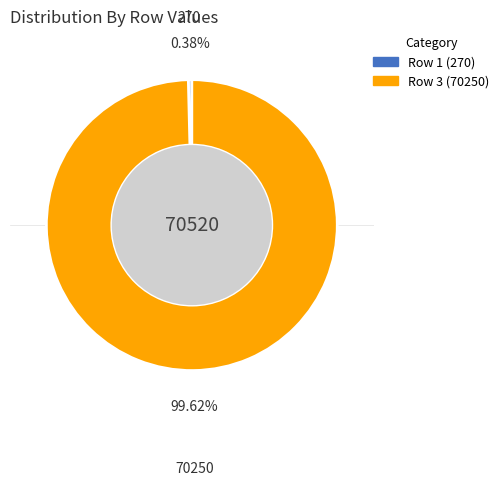

To the nearest percent, what portion does Row 3 (70250) represent?

100%